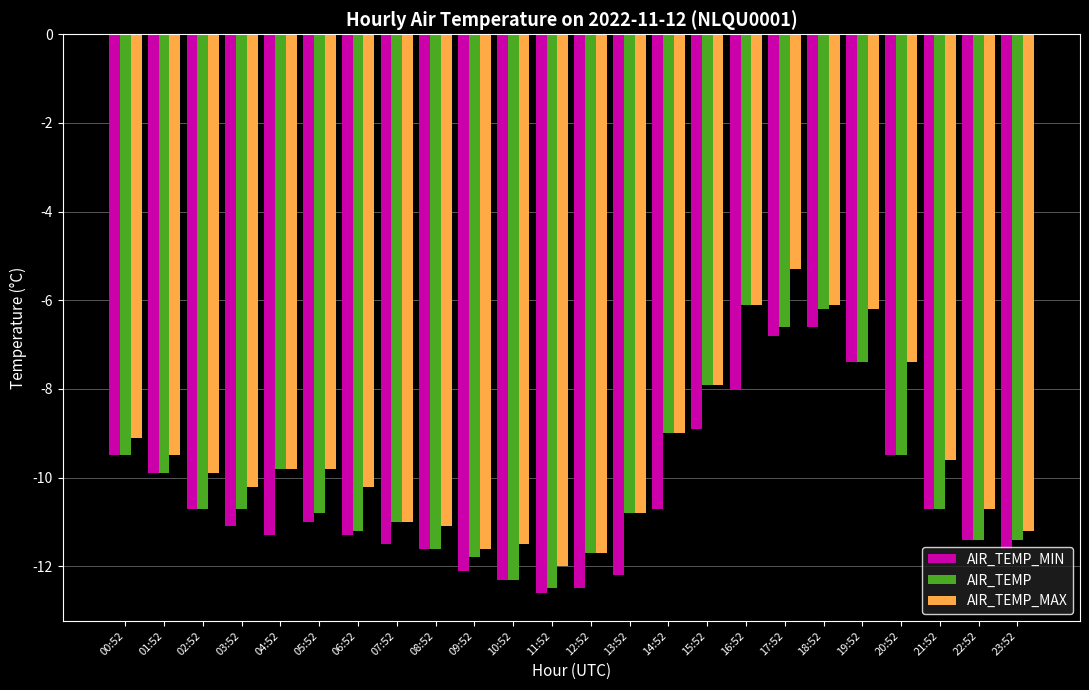

Is it true that AIR_TEMP_MAX equals -5.3 at 17:52?

True